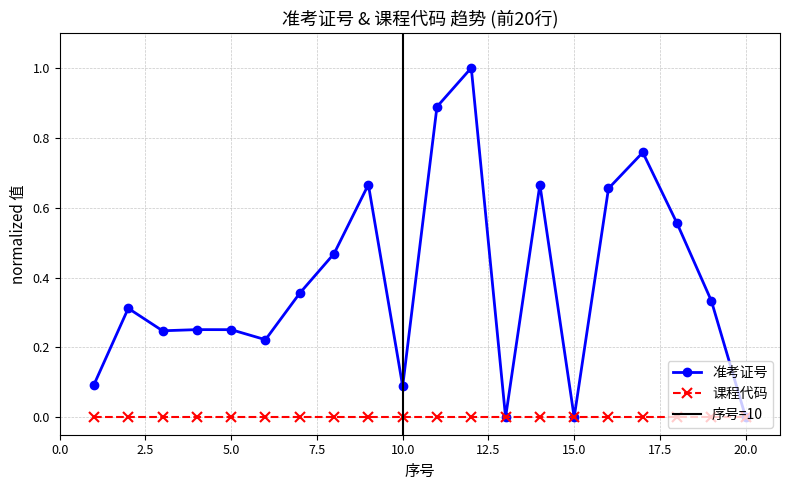

Count the number of categories in the chart.

20